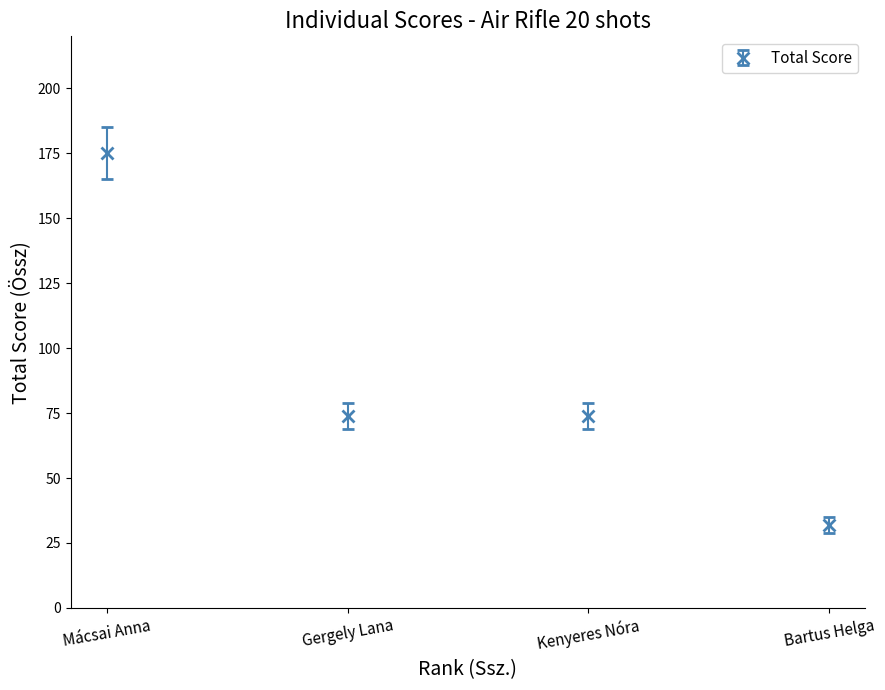

True or false: the data has more than 2 interior local peaks.

False